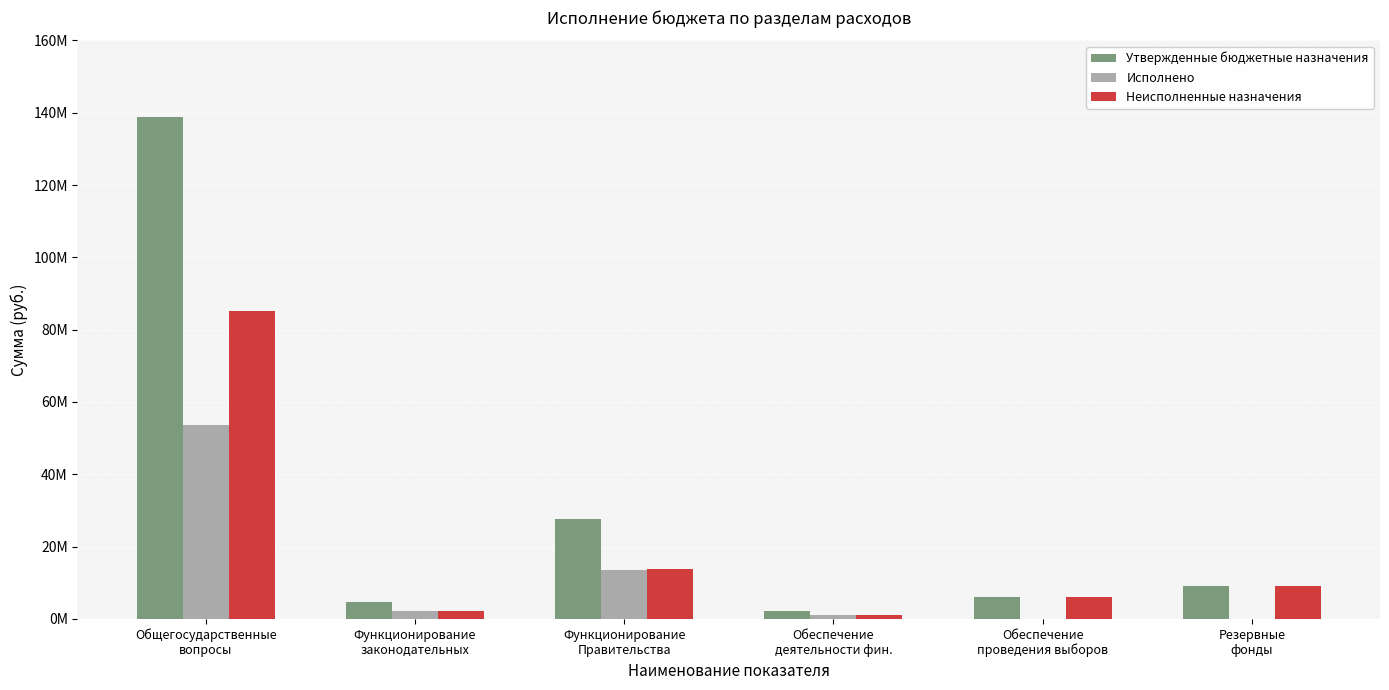

What are all the series names shown in the legend?

Утвержденные бюджетные назначения, Исполнено, Неисполненные назначения